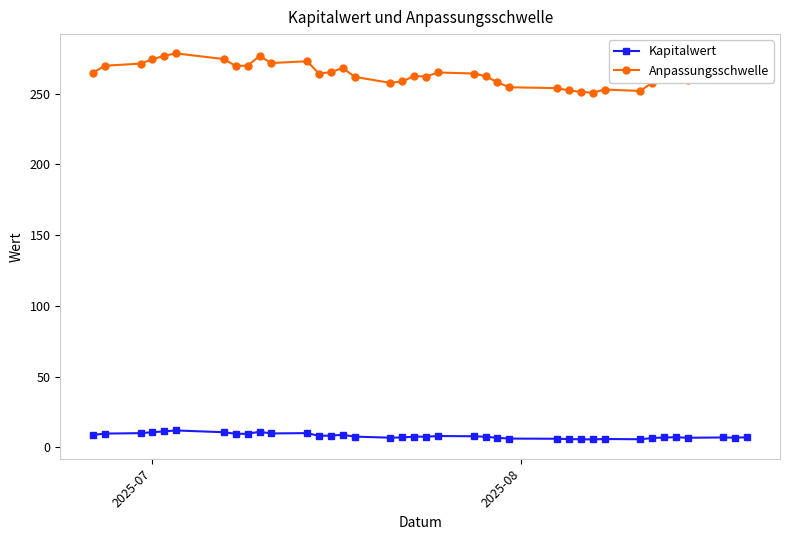

Count the number of data series in this chart.

2